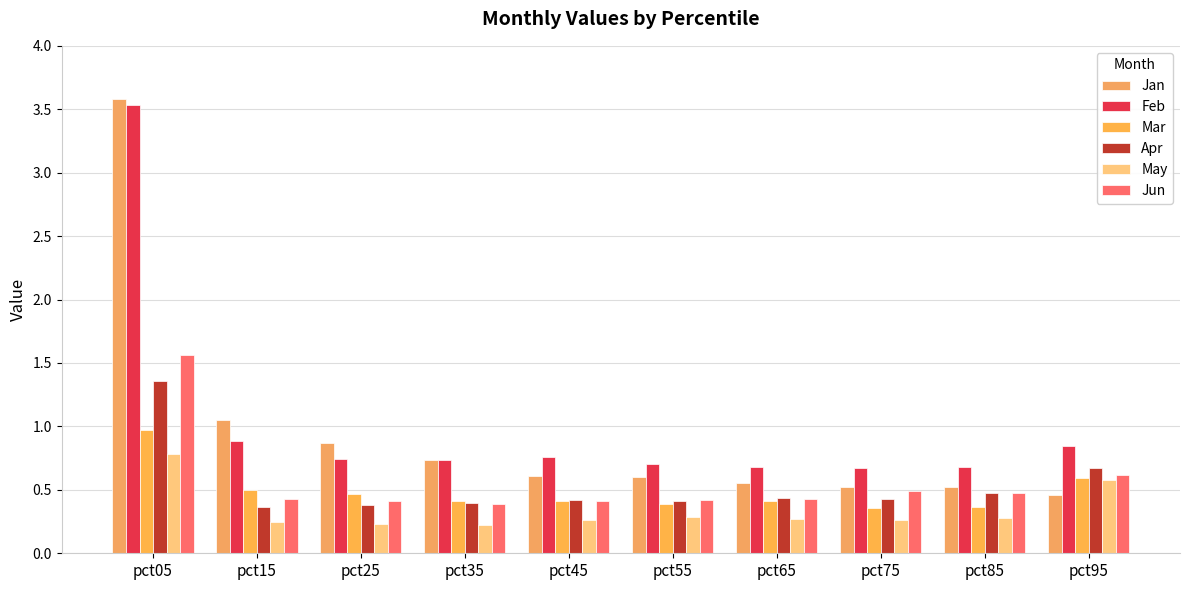

What is the difference between the maximum and minimum values in the Apr series?

1.0